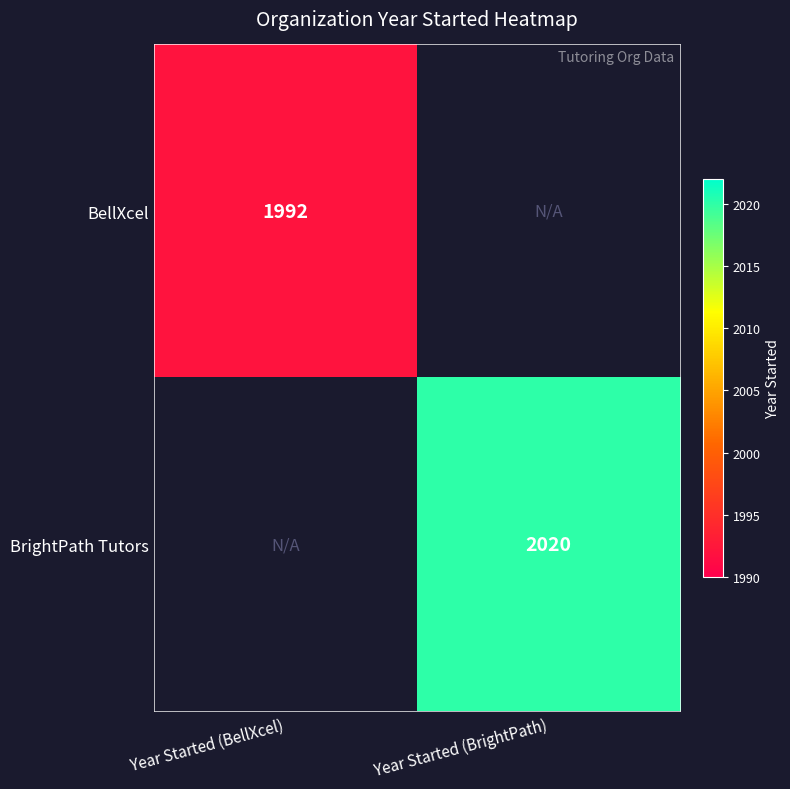

The BrightPath Tutors series shows 2020 at Year Started (BrightPath). True or false?

True